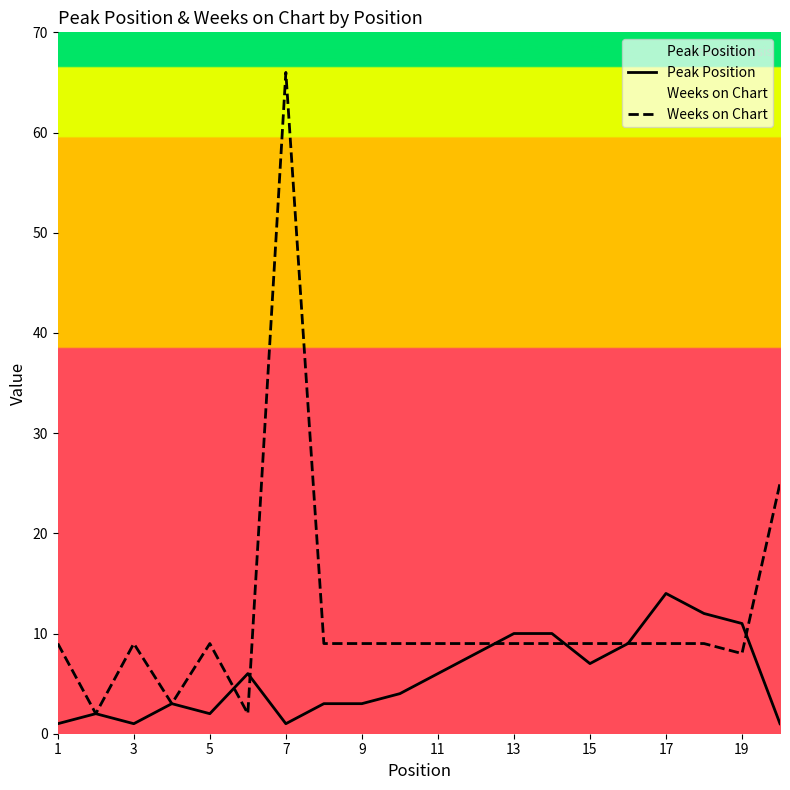

What is the greatest value displayed?

66